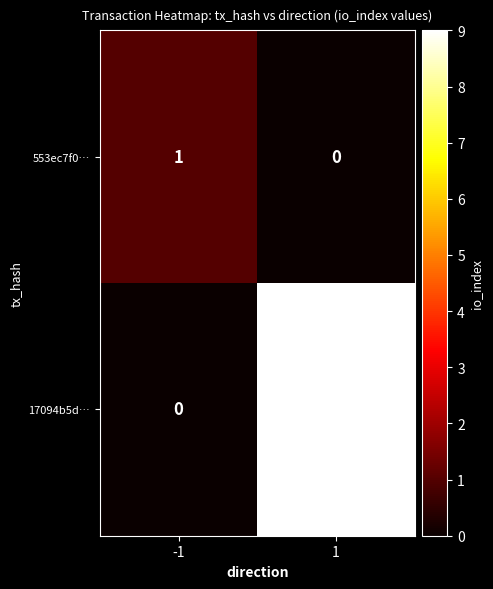

Which series changed the most between -1 and 1?

17094b5d…